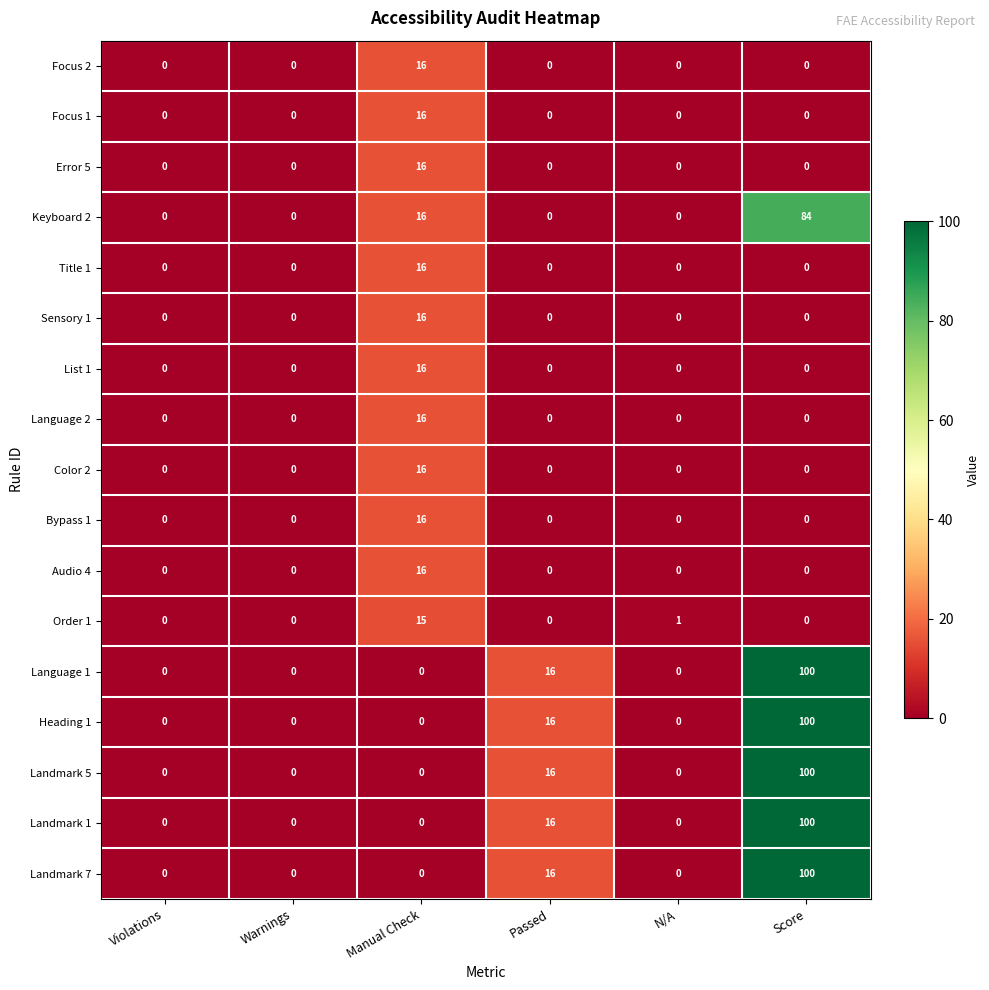

What is the difference between the highest and lowest values at Passed?

16